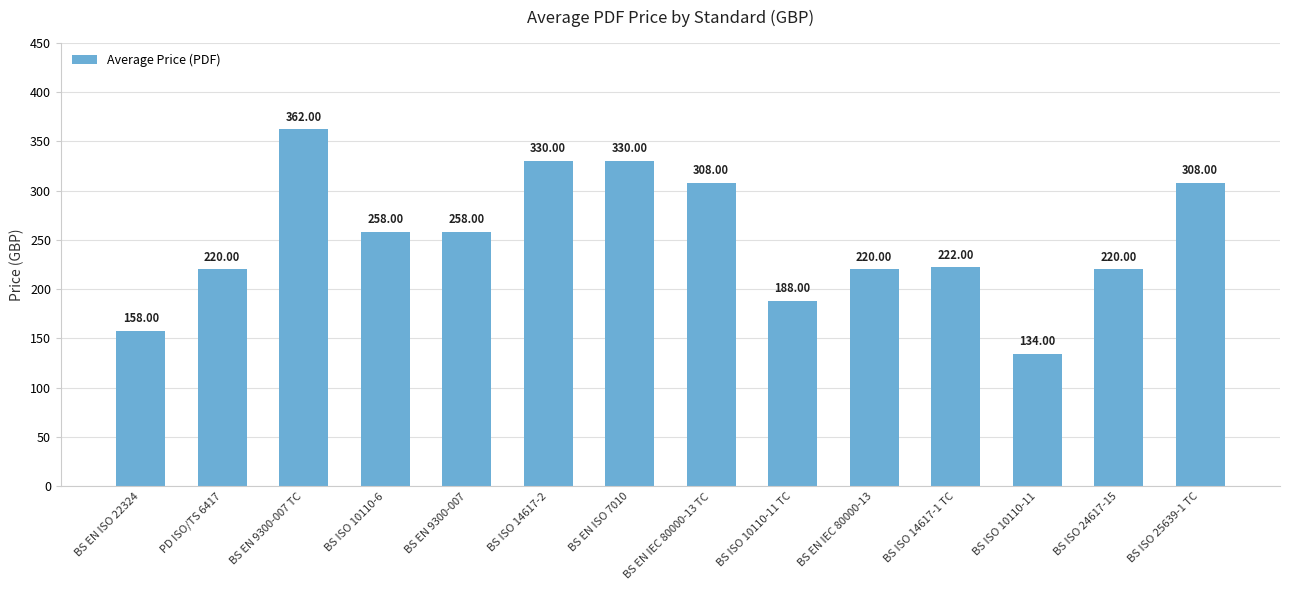

Is it true that the value at BS ISO 24617-15 is 220?

True